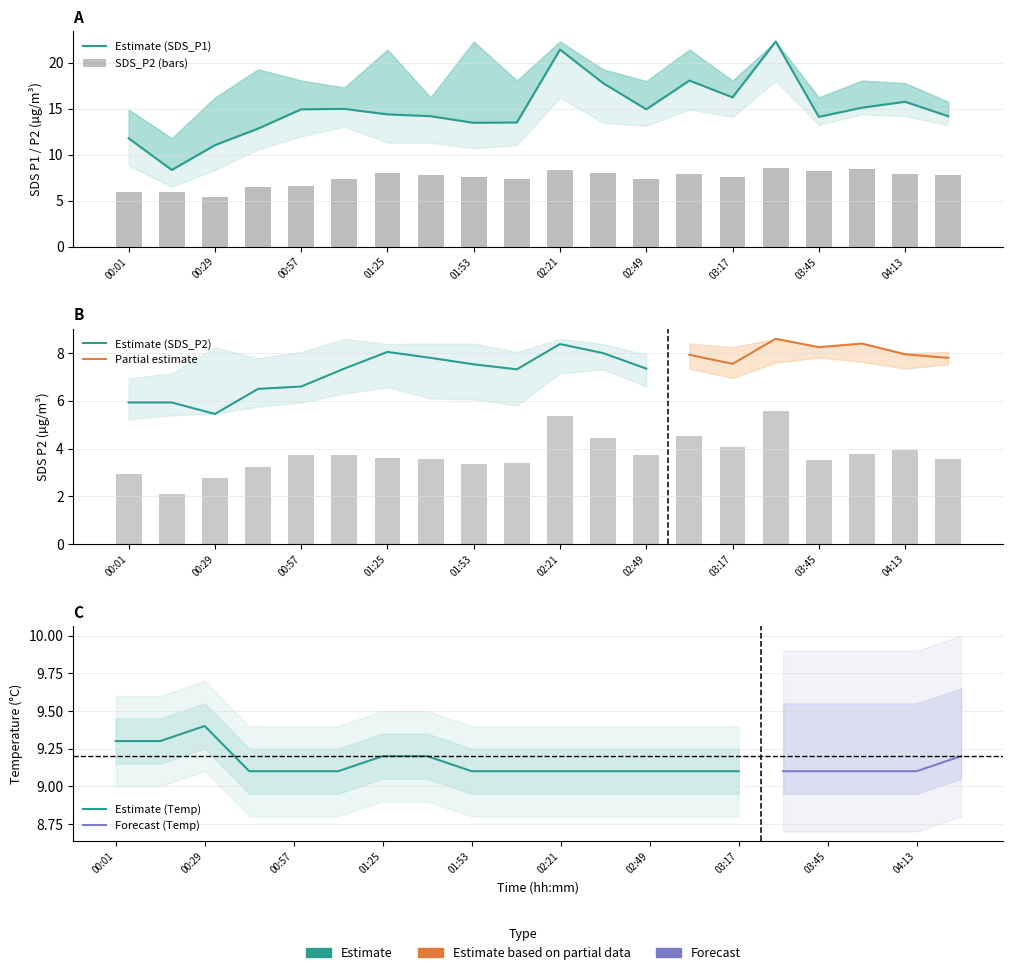

At how many categories does at least one series exceed 15?

7